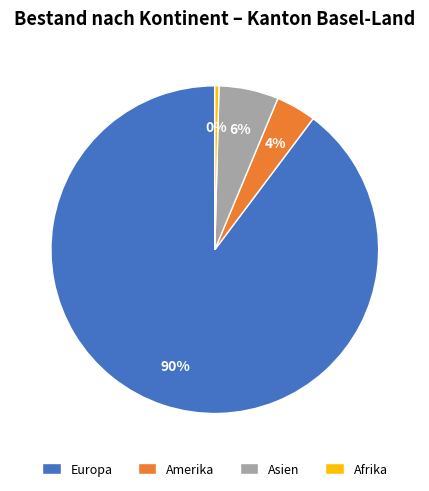

Rank the categories by value from lowest to highest.

Afrika, Amerika, Asien, Europa